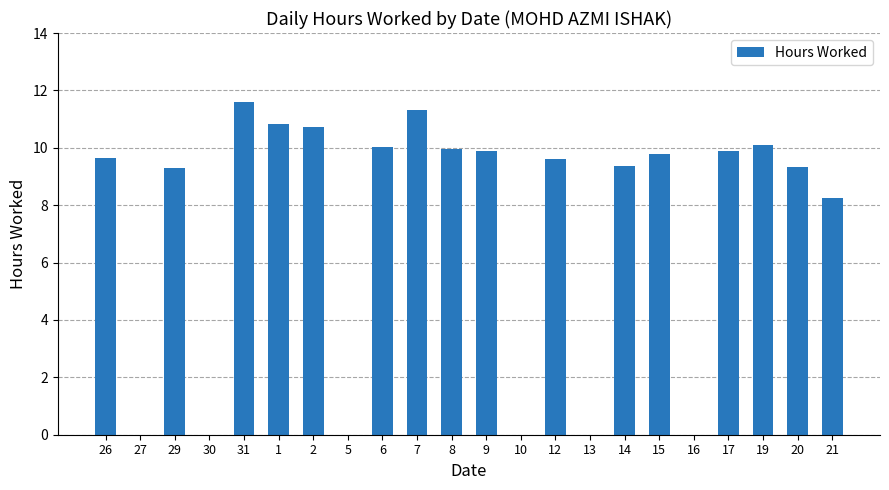

What is the sum of all values?

159.6